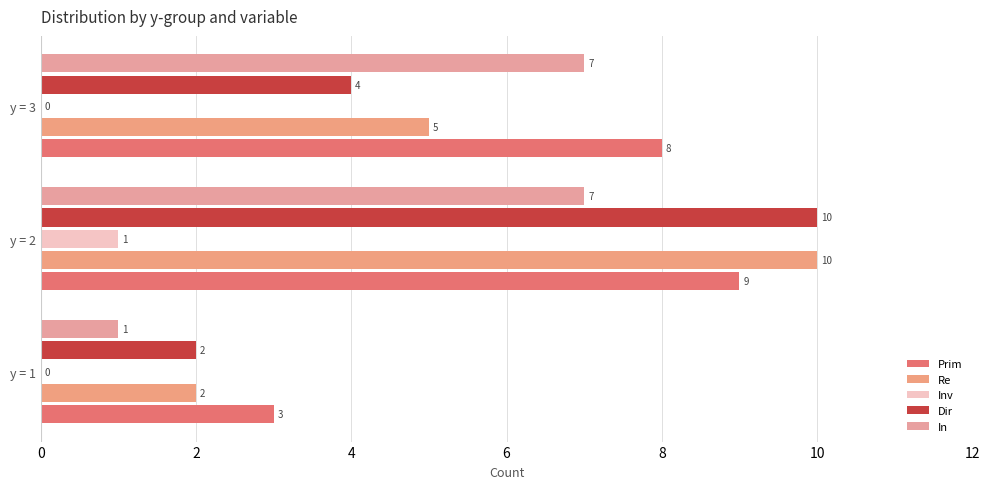

How many series are shown in this chart?

5